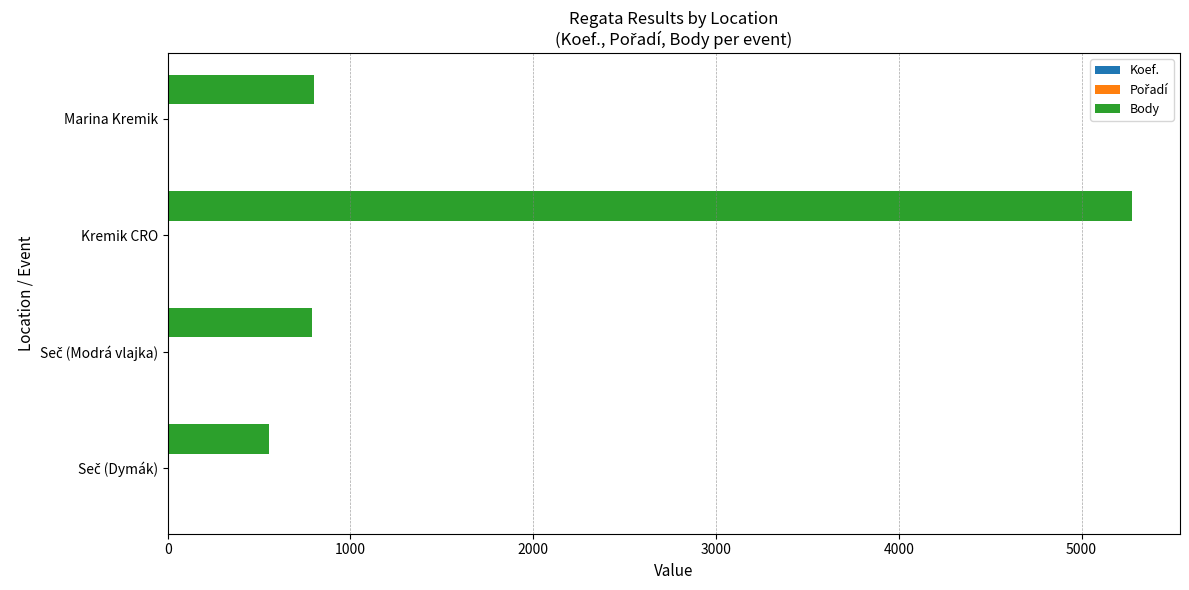

What is the sum of all Body values?

7421